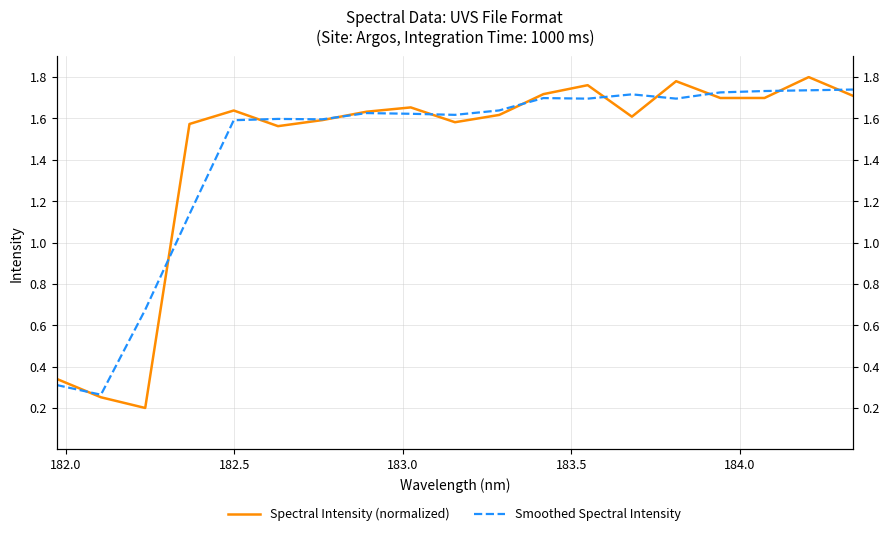

Is the value of Spectral Intensity (normalized) at 182.0 greater than the value of Smoothed Spectral Intensity at 11?

No